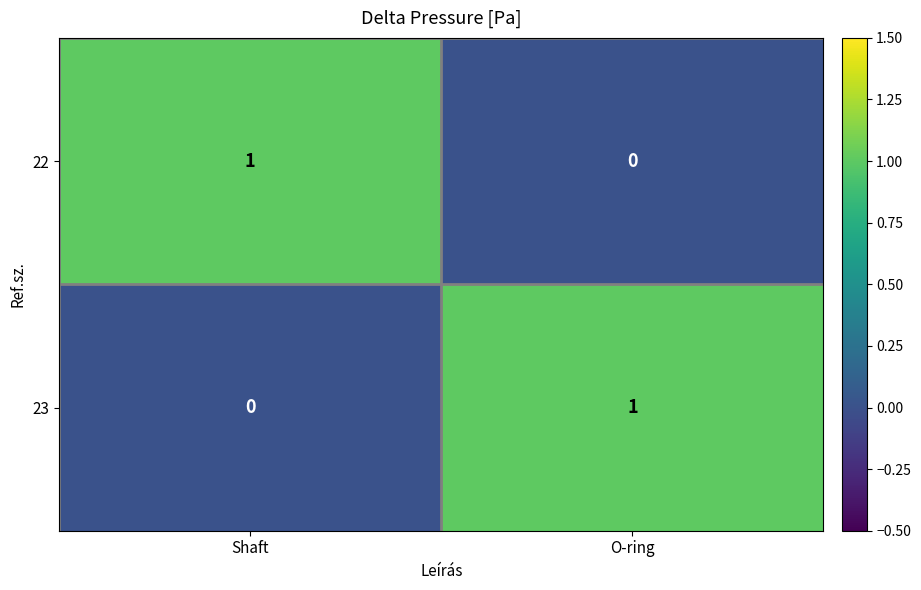

List the labels in order of 23 value, largest first.

O-ring, Shaft